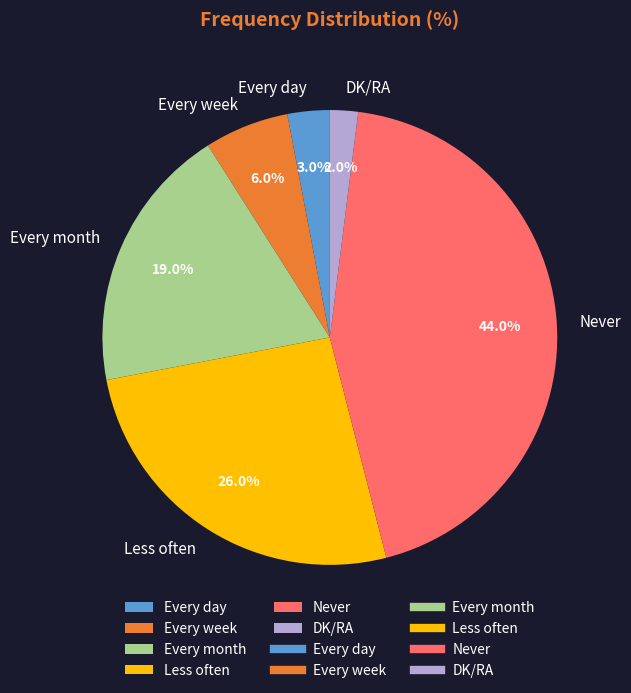

Combined, what portion of the pie is Every week and Never?

50.0%